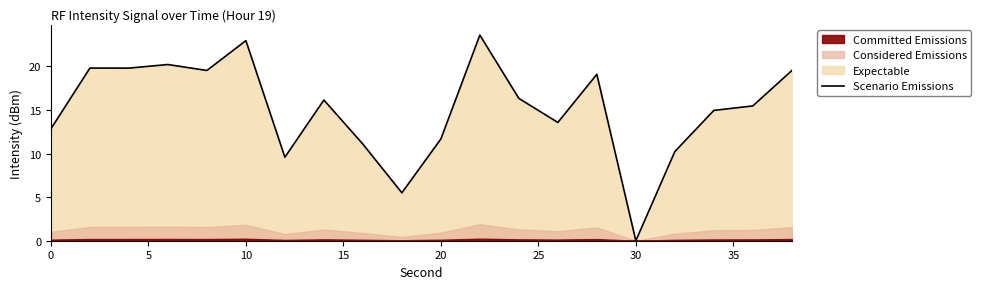

Does the chart have visible grid lines?

No